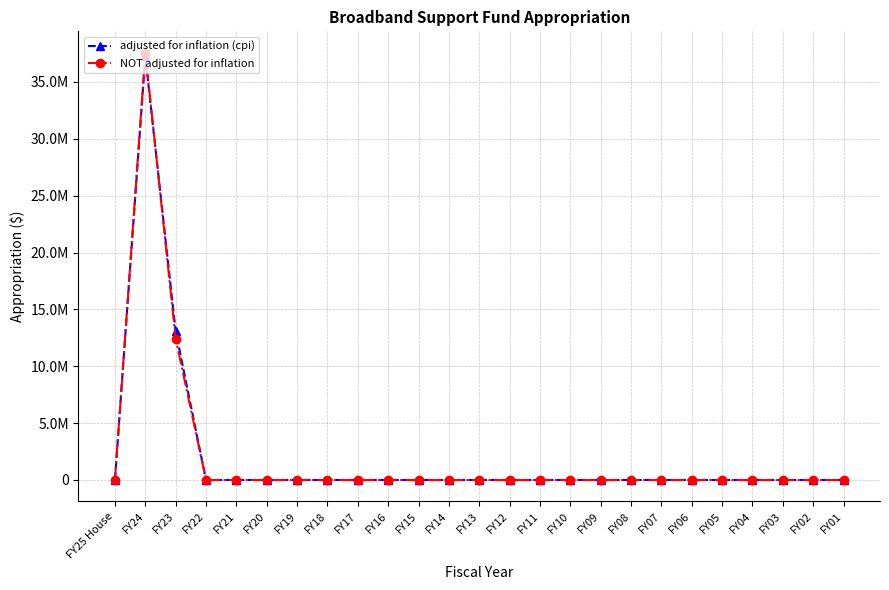

What are all the series names shown in the legend?

adjusted for inflation (cpi), NOT adjusted for inflation